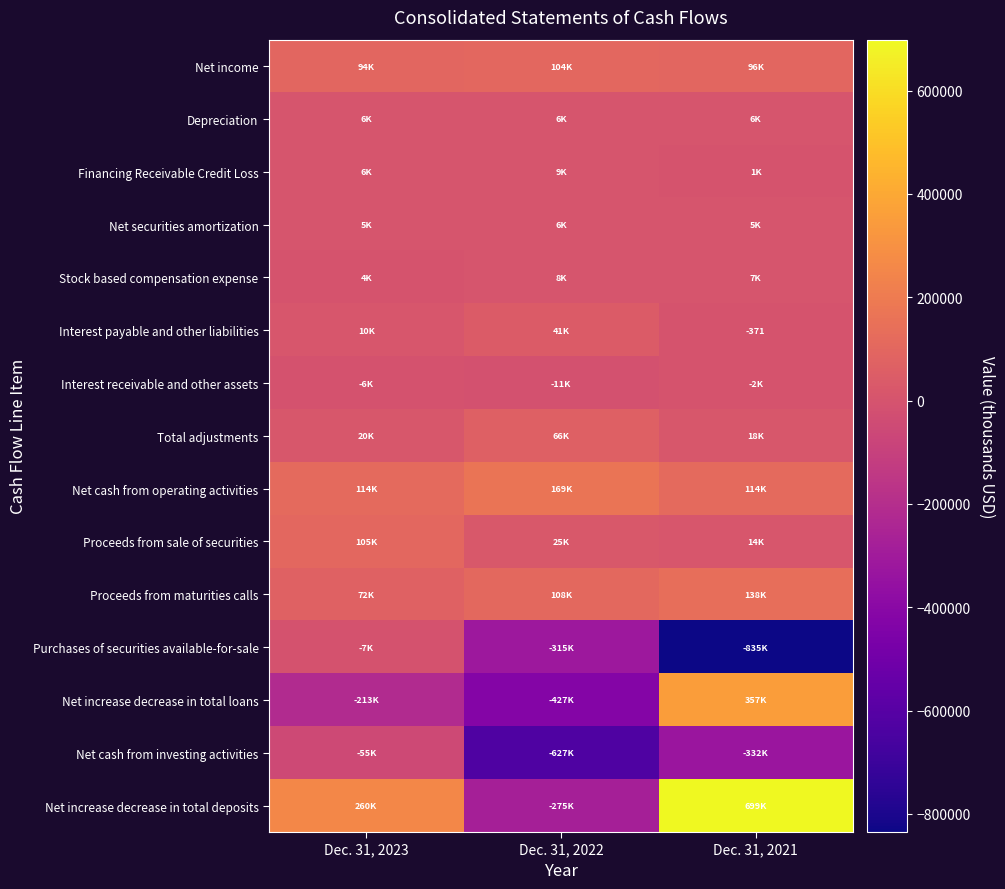

Which has a higher value, Dec. 31, 2021 or Dec. 31, 2022?

Dec. 31, 2022